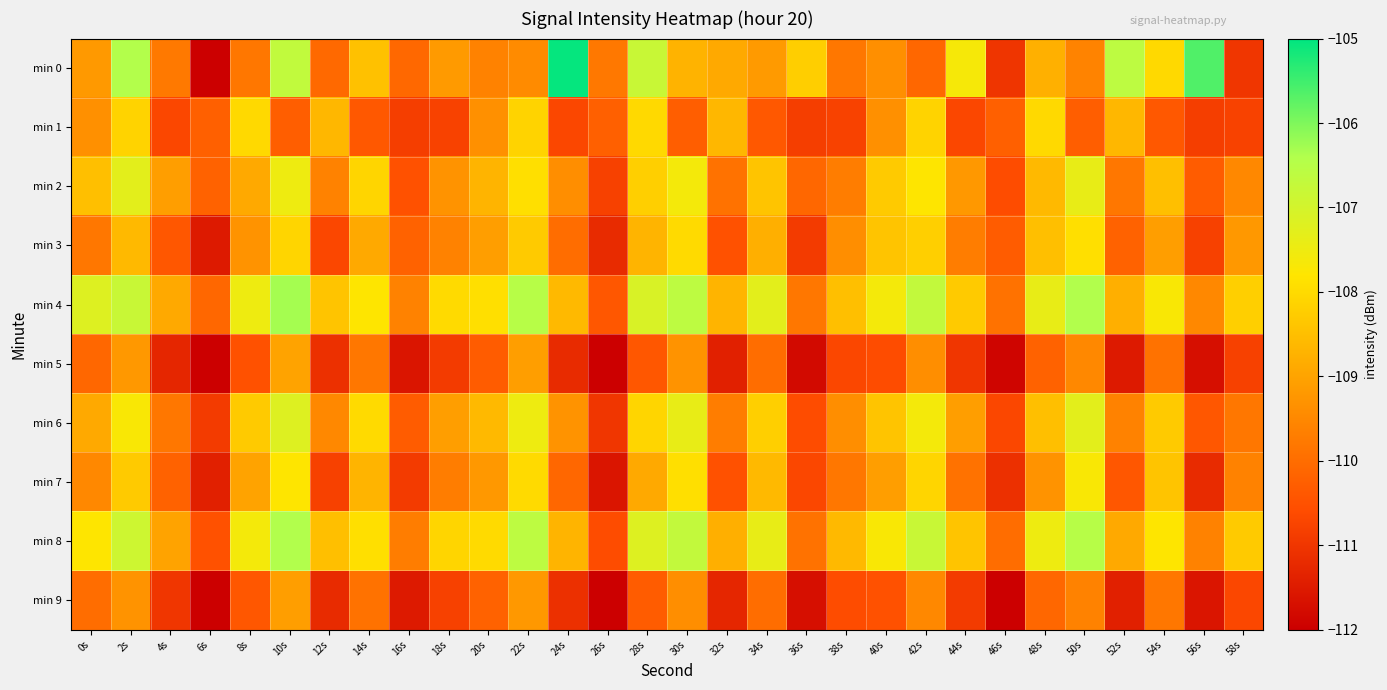

At how many categories does at least one series exceed -106?

2